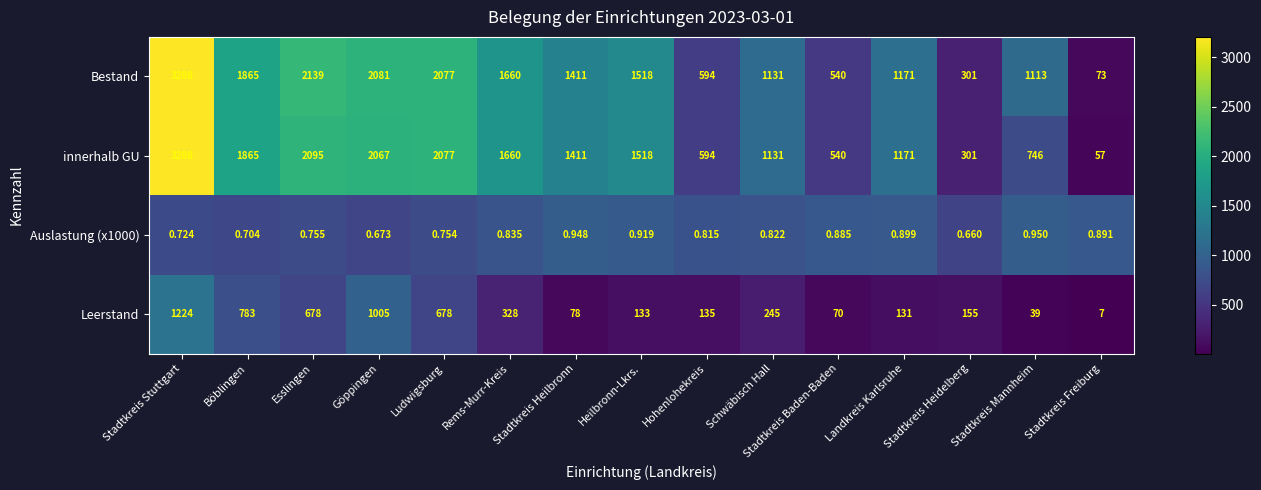

Which category has the highest value in the Auslastung (x1000) series?

Stadtkreis Mannheim